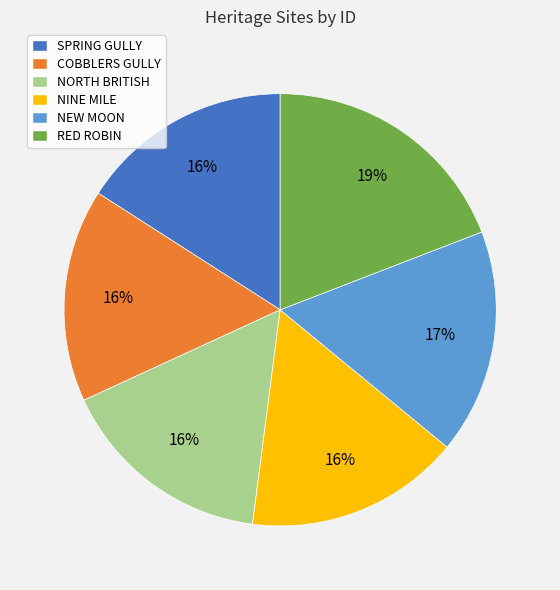

Do NORTH BRITISH and RED ROBIN together represent more than half of the pie?

No